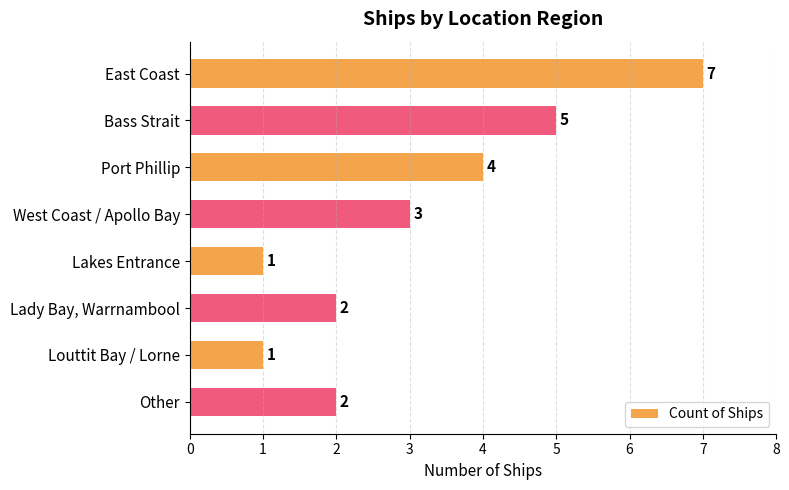

What is the average value?

3